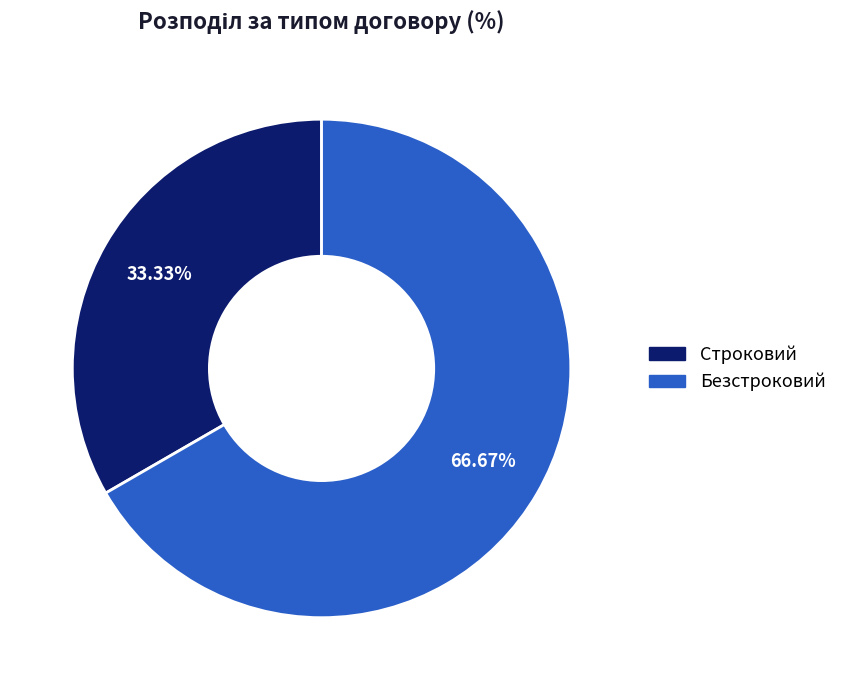

To the nearest percent, what is the difference between the Строковий and Безстроковий slice percentages?

33%